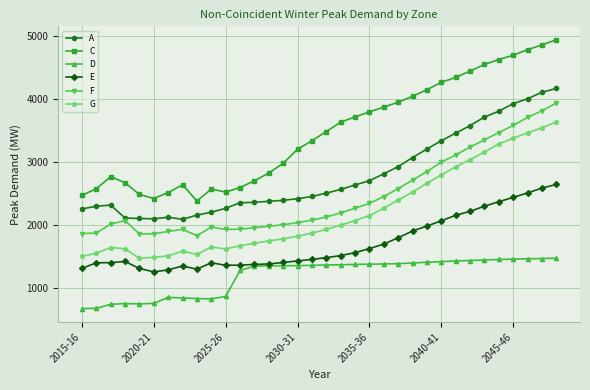

How many values in the F series are below 2123?

17